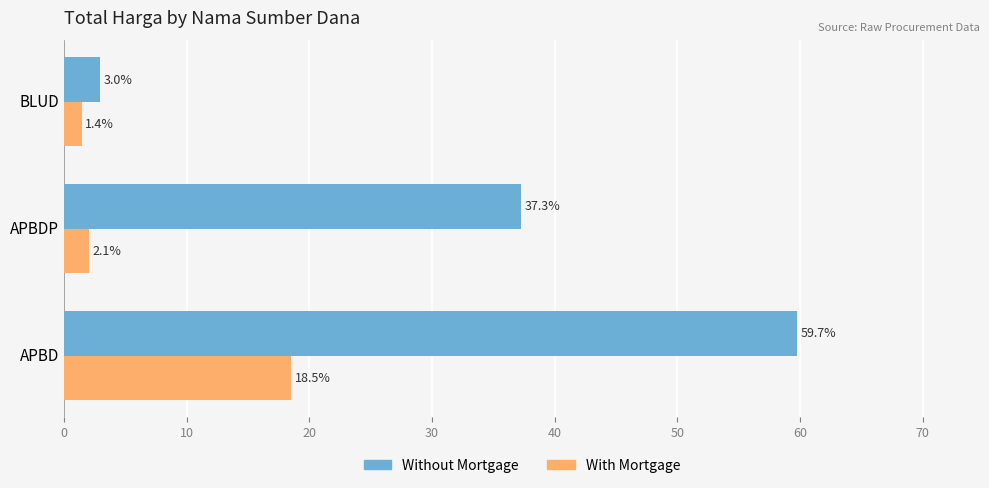

What are all the series names shown in the legend?

Without Mortgage, With Mortgage